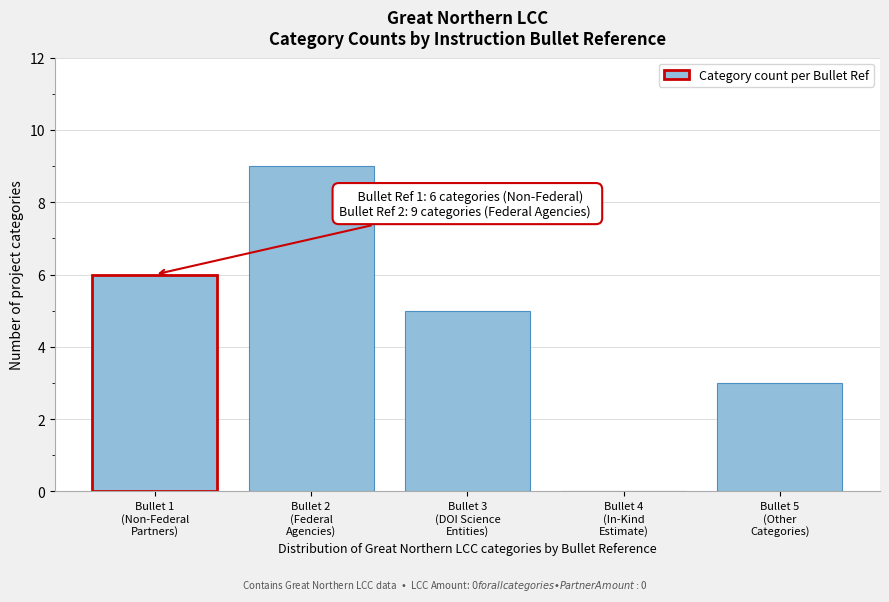

What is the maximum value shown in the chart?

9